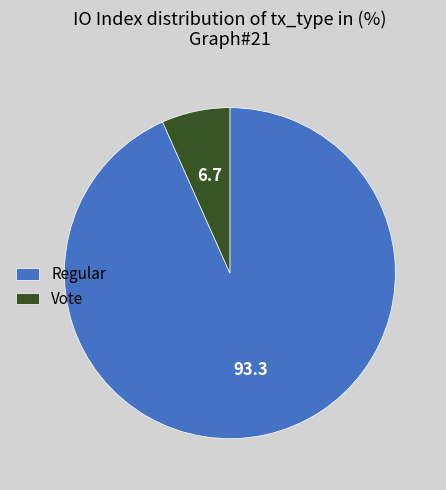

Is there a majority slice in this chart?

Yes